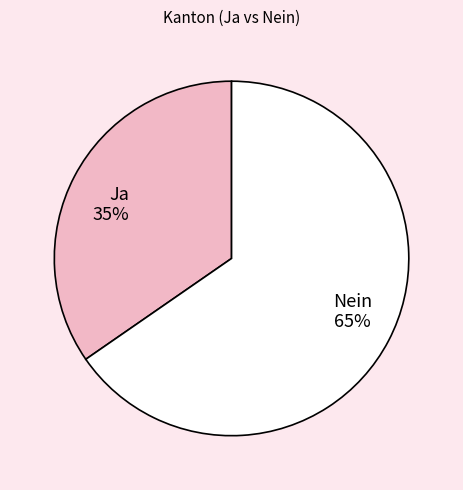

What is the majority slice?

Nein